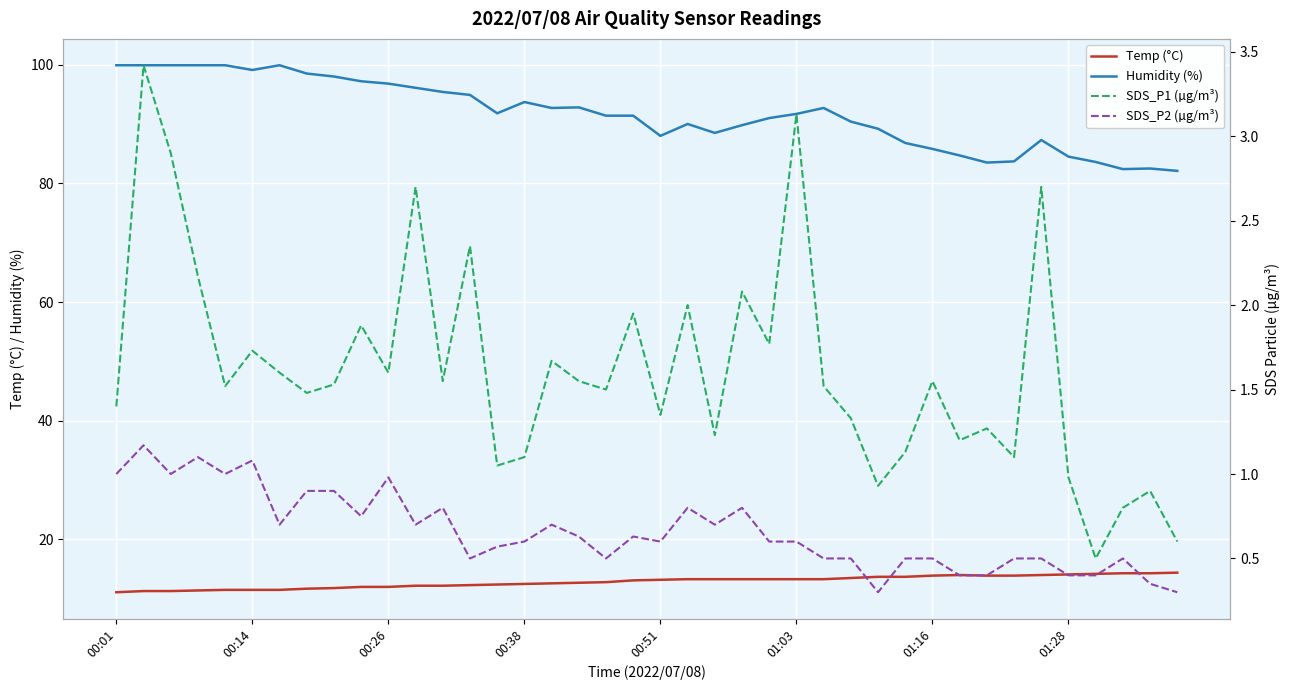

What is the lowest value of the Humidity (%) series?

82.1